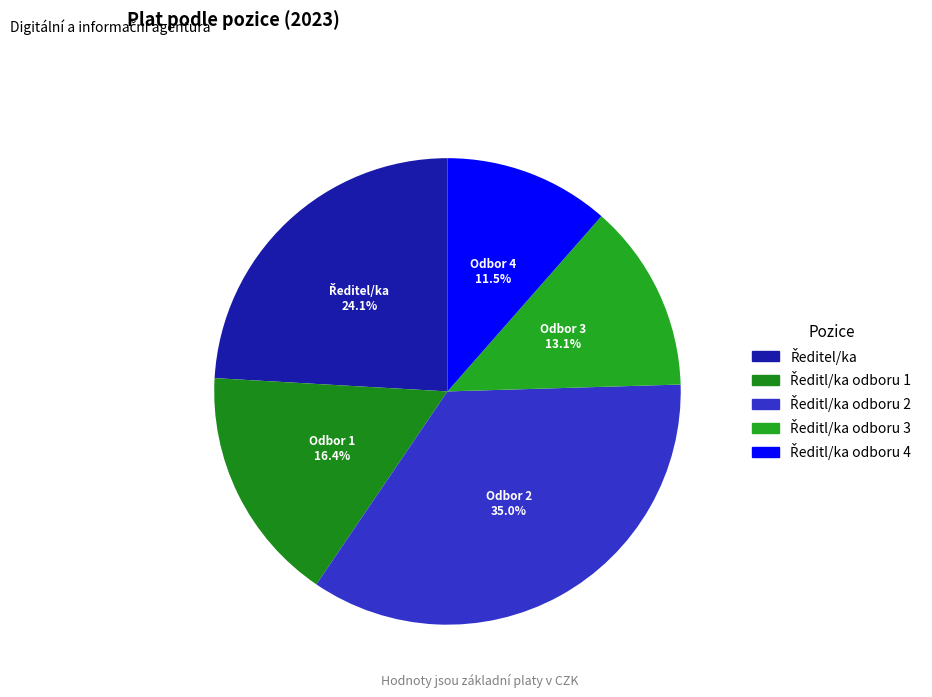

To the nearest percent, what is the difference between the Ředitl/ka odboru 1 and Ředitel/ka slice percentages?

8%